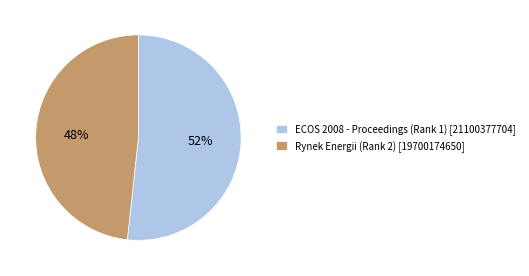

The ECOS 2008 - Proceedings (Rank 1) slice represents 52% of the pie. True or false?

True